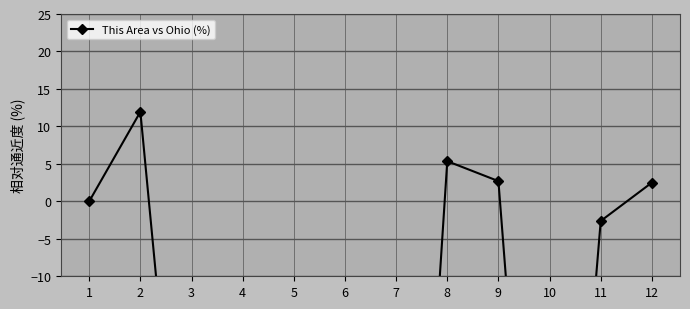

Count the number of categories in the chart.

12